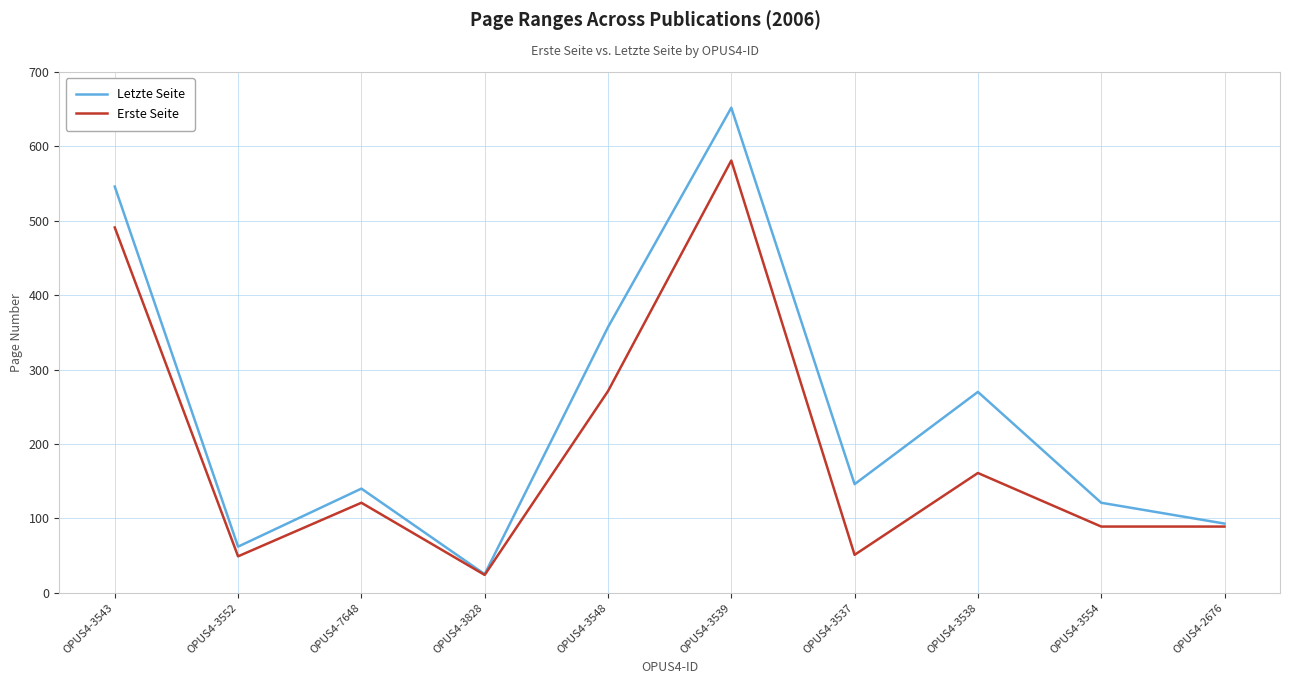

List the series in order of their peak value, lowest first.

Erste Seite, Letzte Seite